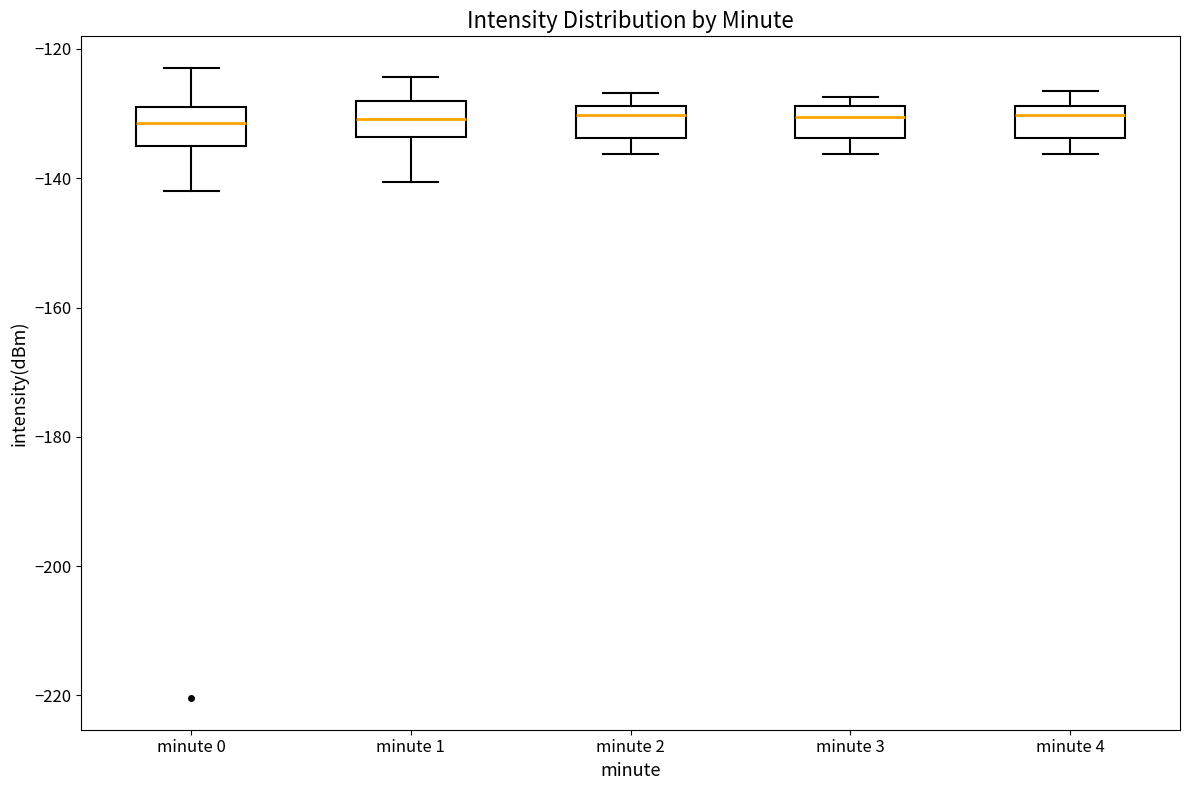

Reading left to right, transcribe this box plot: for each box, give where its median line is, the range the box spans, and where its two whiskers end, as read against the y-axis. The values are not printed on the chart, so give them approximately, as read against the axis.

minute 0: median -132, box -136 to -130, whiskers -142 to -122
minute 1: median -130, box -134 to -128, whiskers -140 to -124
minute 2: median -130, box -134 to -128, whiskers -136 to -126
minute 3: median -130, box -134 to -128, whiskers -136 to -128 (just above the box's upper edge)
minute 4: median -130, box -134 to -128, whiskers -136 to -126